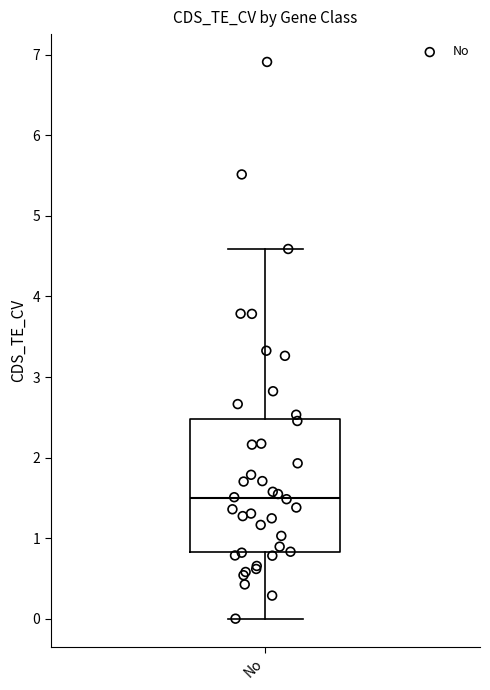

Read this box plot against the y-axis: the position of the median line, the range covered by the box, and the ends of both whiskers. The values are not printed on the chart, so give them approximately, as read against the axis.

median 1.5, box 0.8 to 2.5, whiskers 0.0 to 4.6